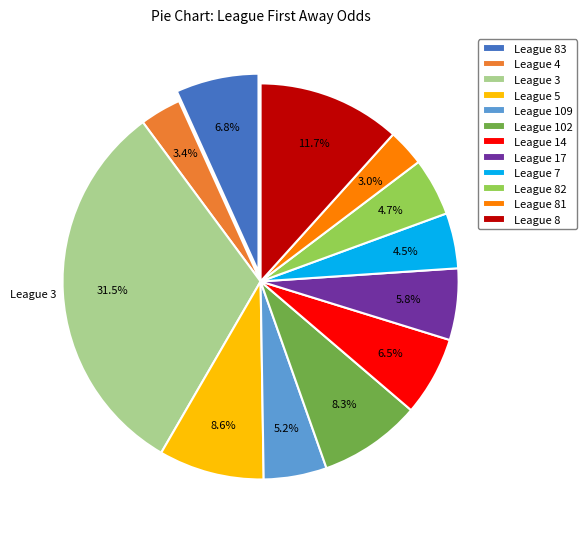

What is the largest slice in the pie chart?

League 3